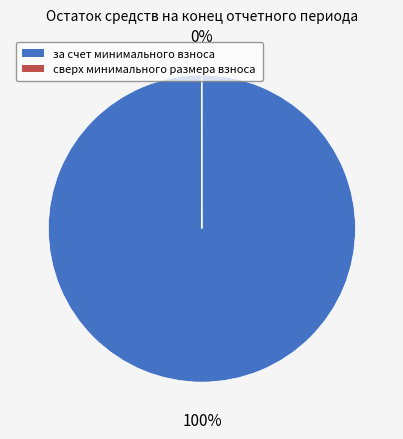

Is there a majority slice in this chart?

Yes